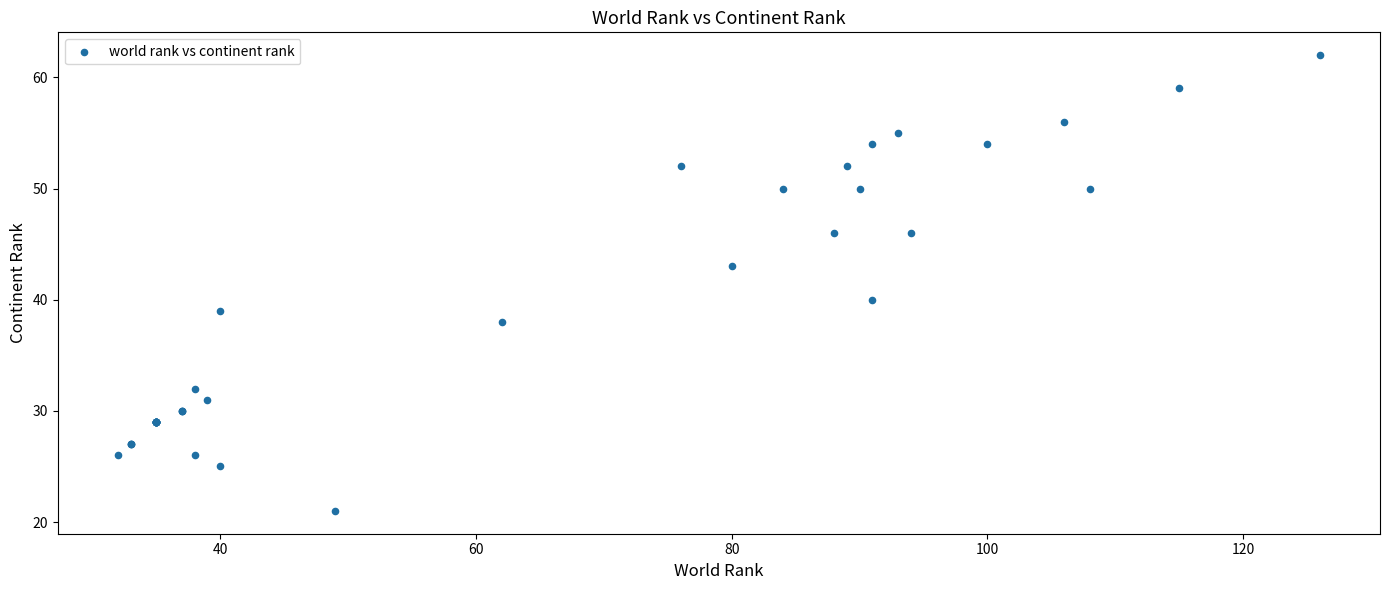

What Y value in the scatter plot is closest to 41?

40